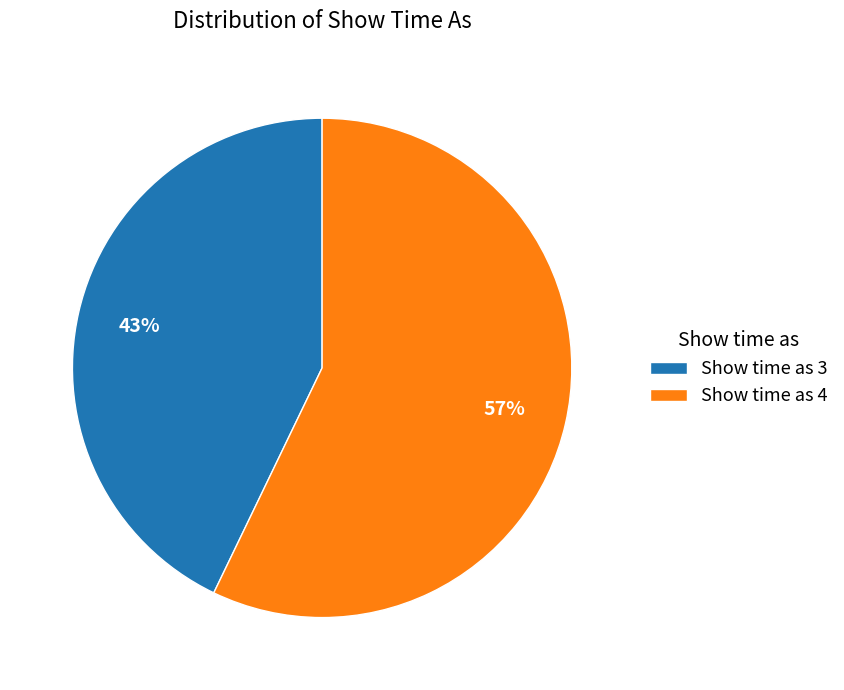

To the nearest percent, what is the average slice percentage?

50%